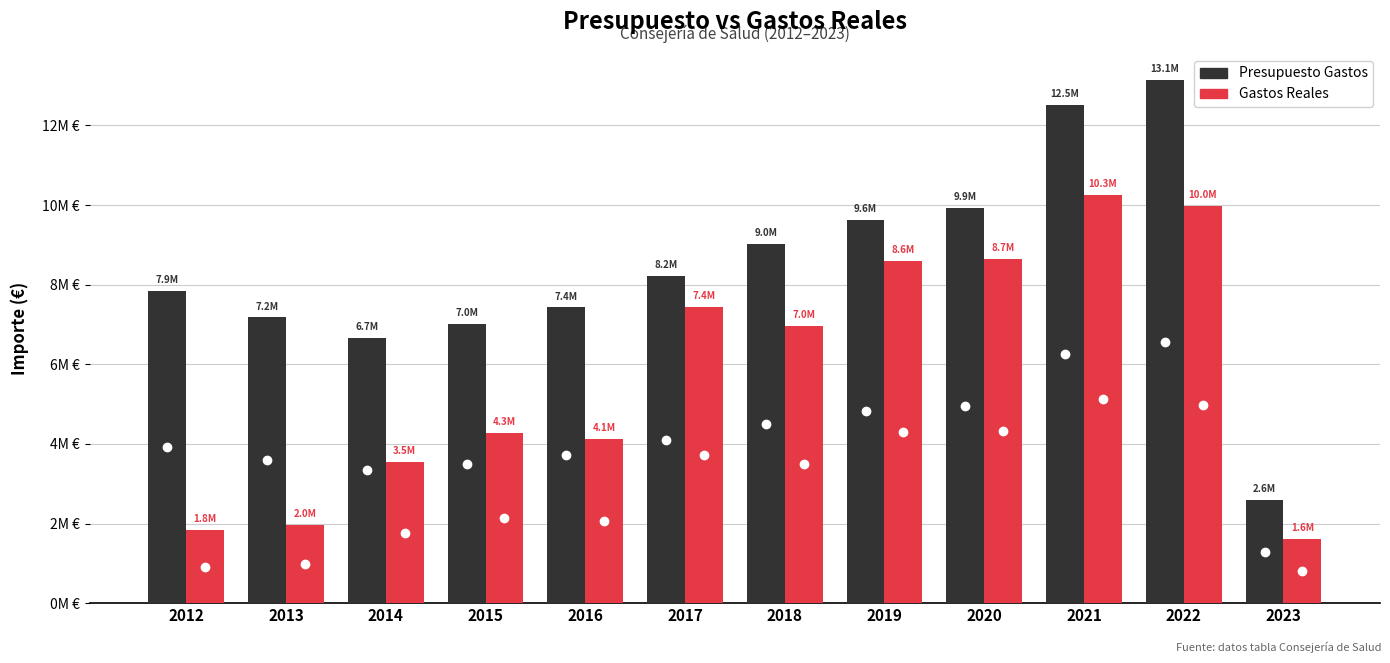

Are the bars horizontal?

No